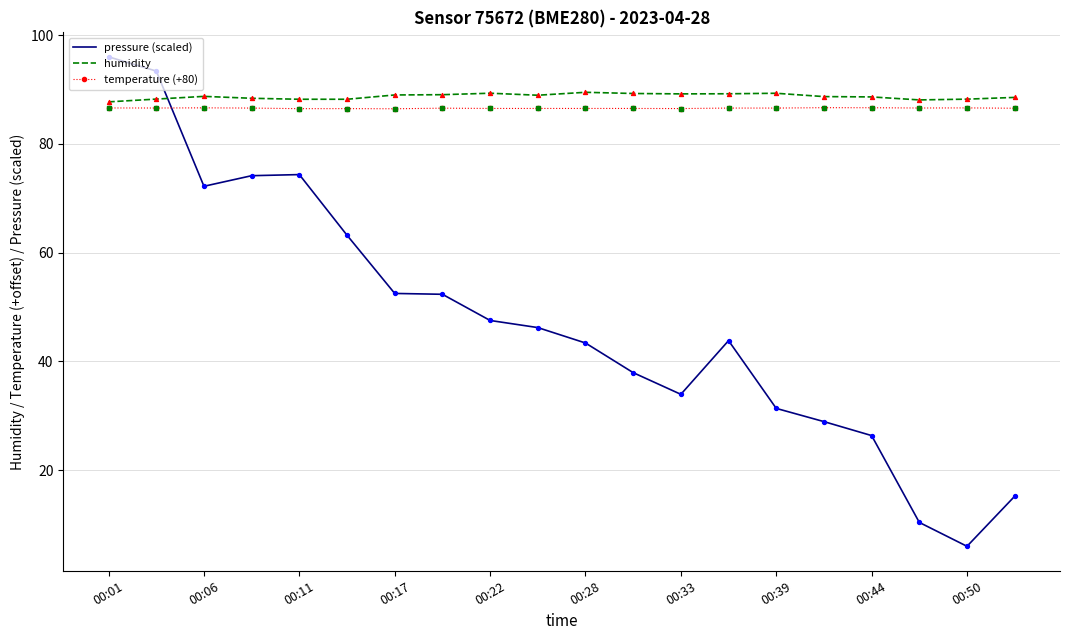

Which series has the largest total across all categories?

humidity